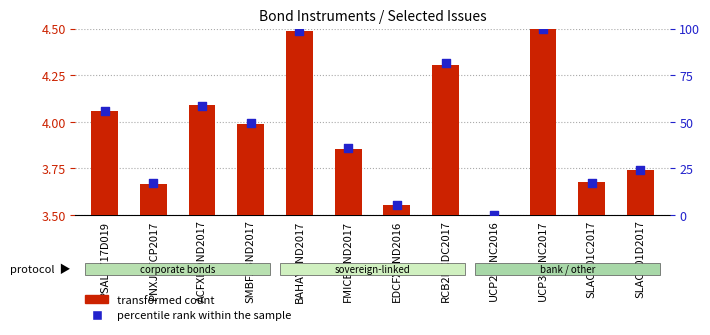

Which series has the widest spread of Y values?

percentile rank within the sample